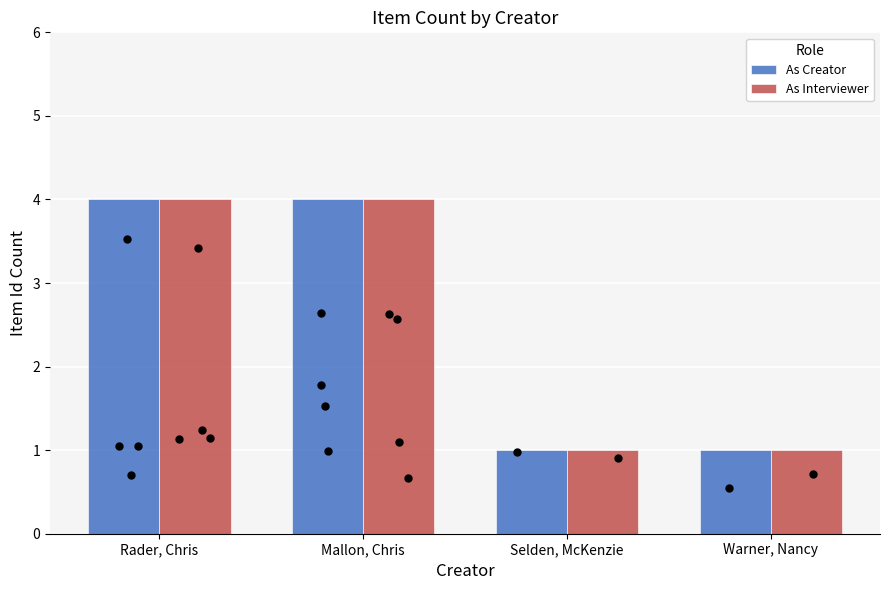

Which series reaches the minimum Y coordinate?

As Creator